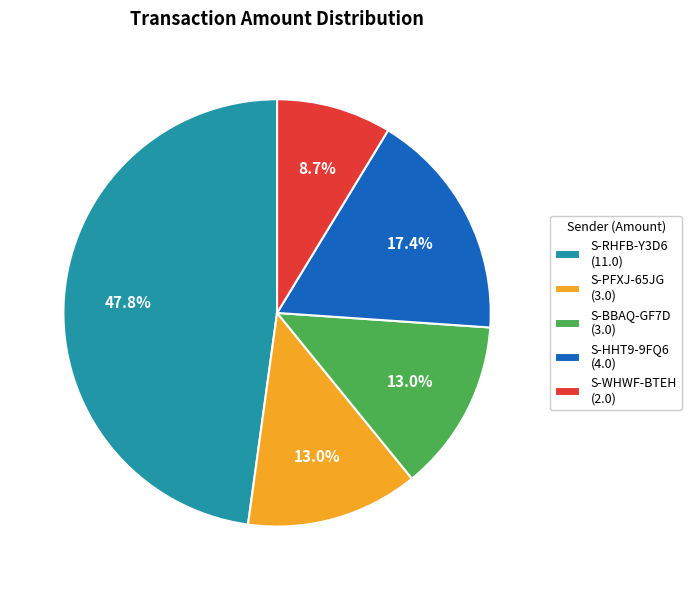

What portion of the pie excludes S-WHWF-BTEH (2.0)?

91.3%